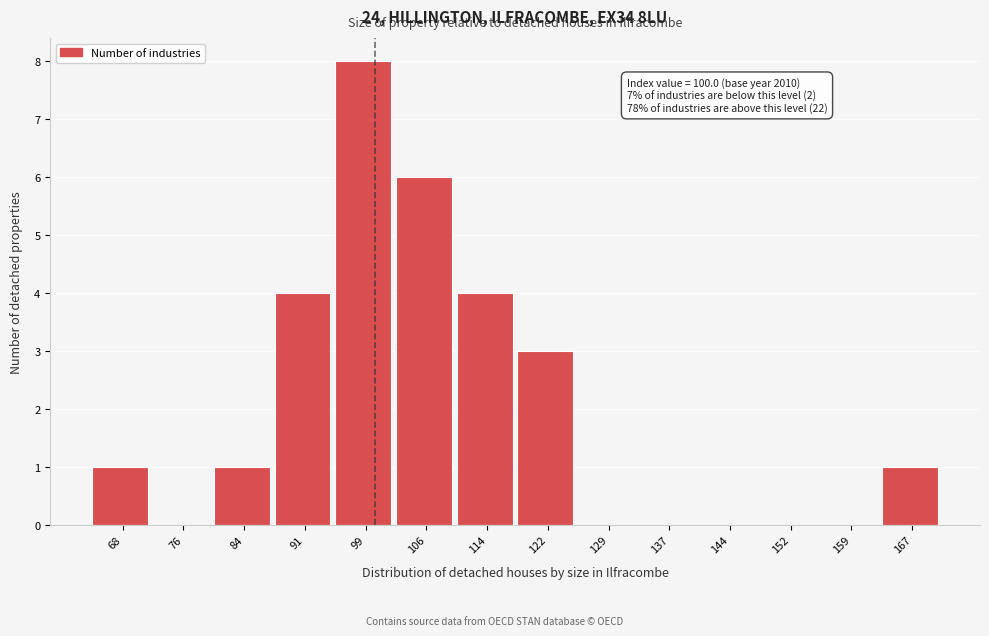

Over which range of the x-axis is the bar tallest?

95 to 103